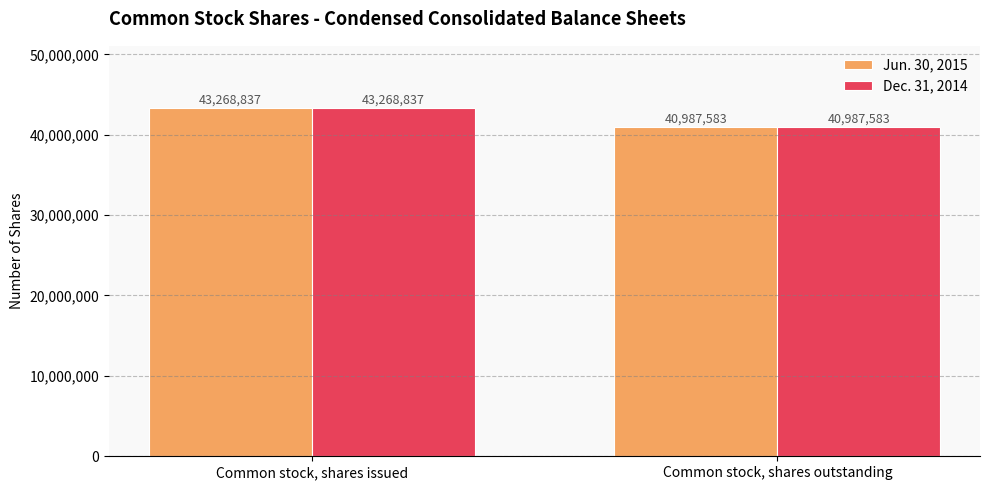

Count the number of categories in the chart.

2